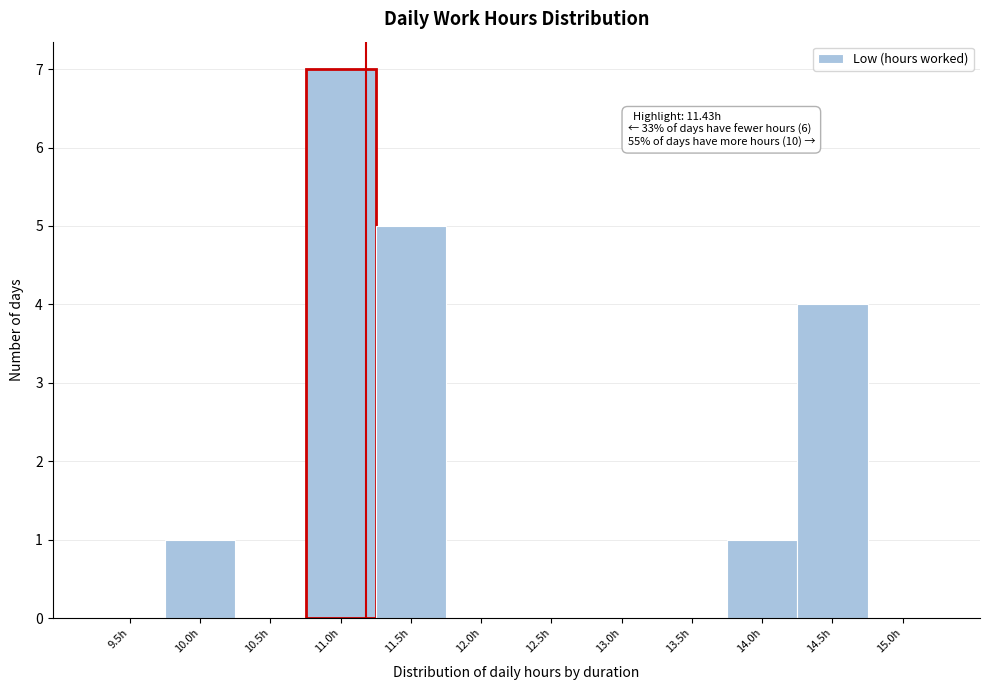

Reading left to right, list all the values displayed in this chart.

9.5h=0	10.0h=1	10.5h=0	11.0h=7	11.5h=5	12.0h=0	12.5h=0	13.0h=0	13.5h=0	14.0h=1	14.5h=4	15.0h=0